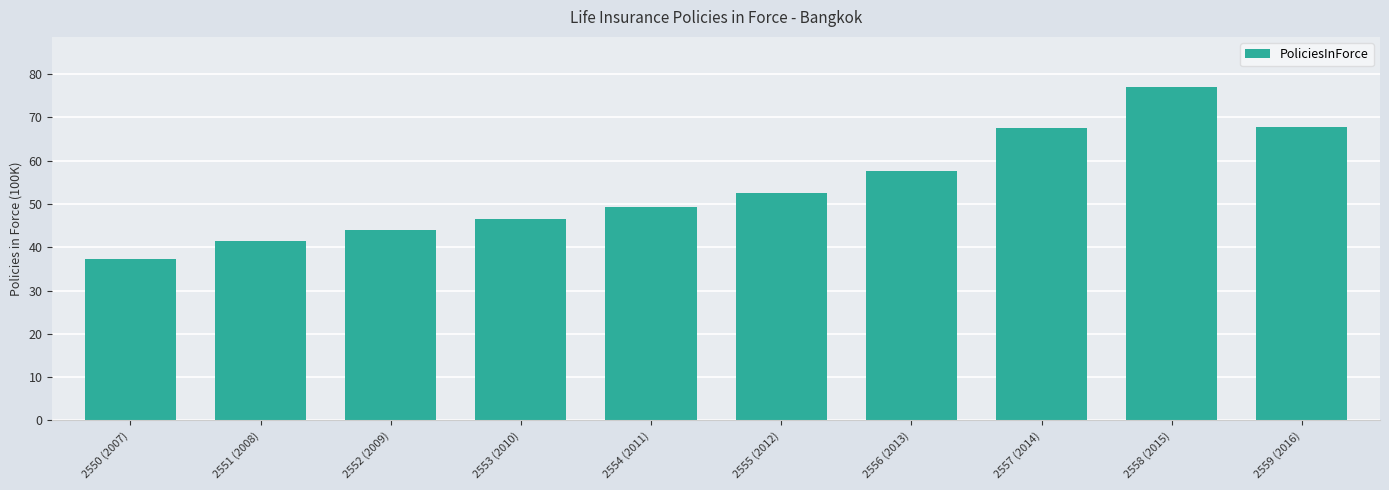

What is the approximate value at 2551 (2008)?

41.5